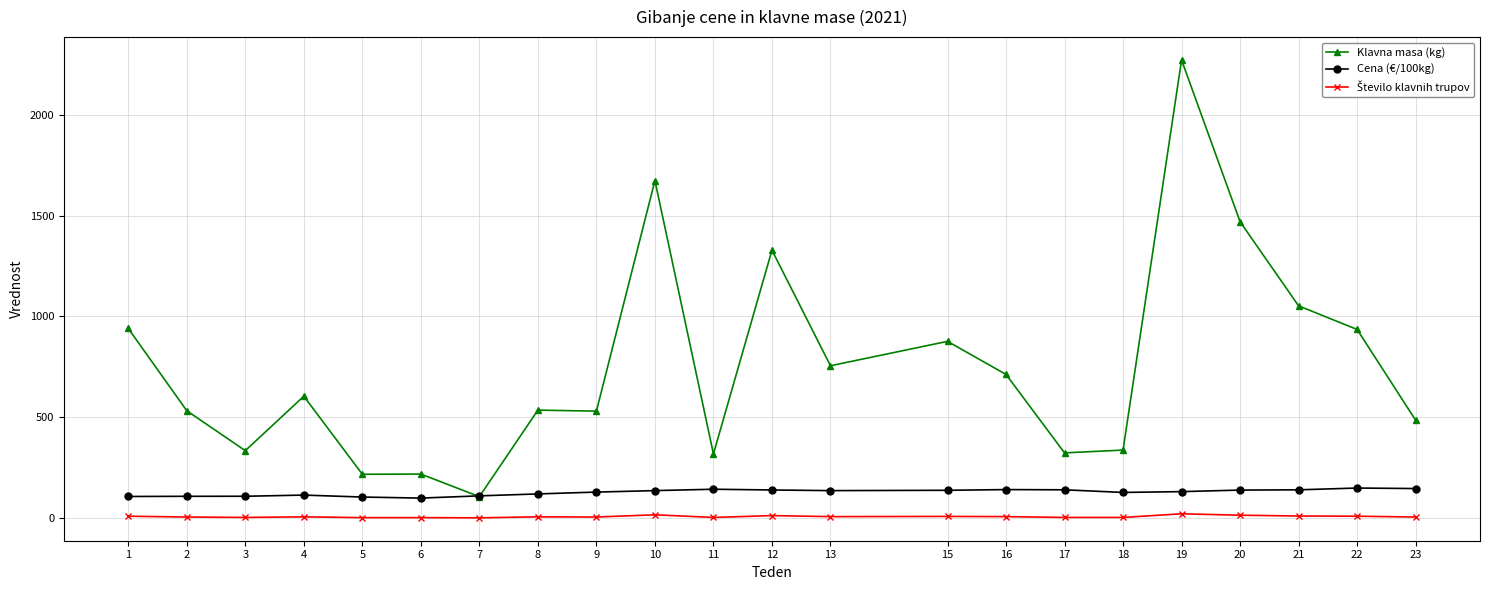

What is the highest value of the Klavna masa (kg) series?

2271.0